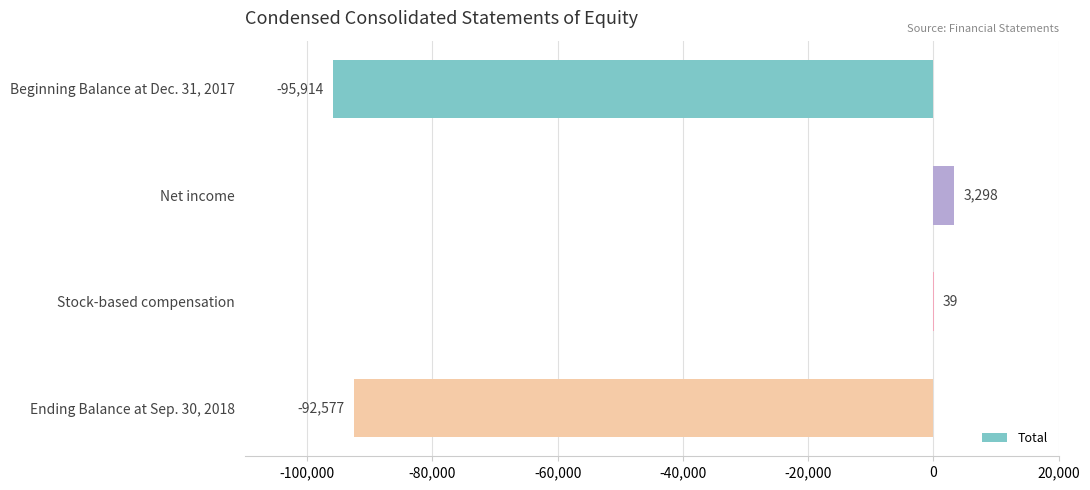

The chart shows a value of -66491 at Beginning Balance at Dec. 31, 2017. True or false?

False